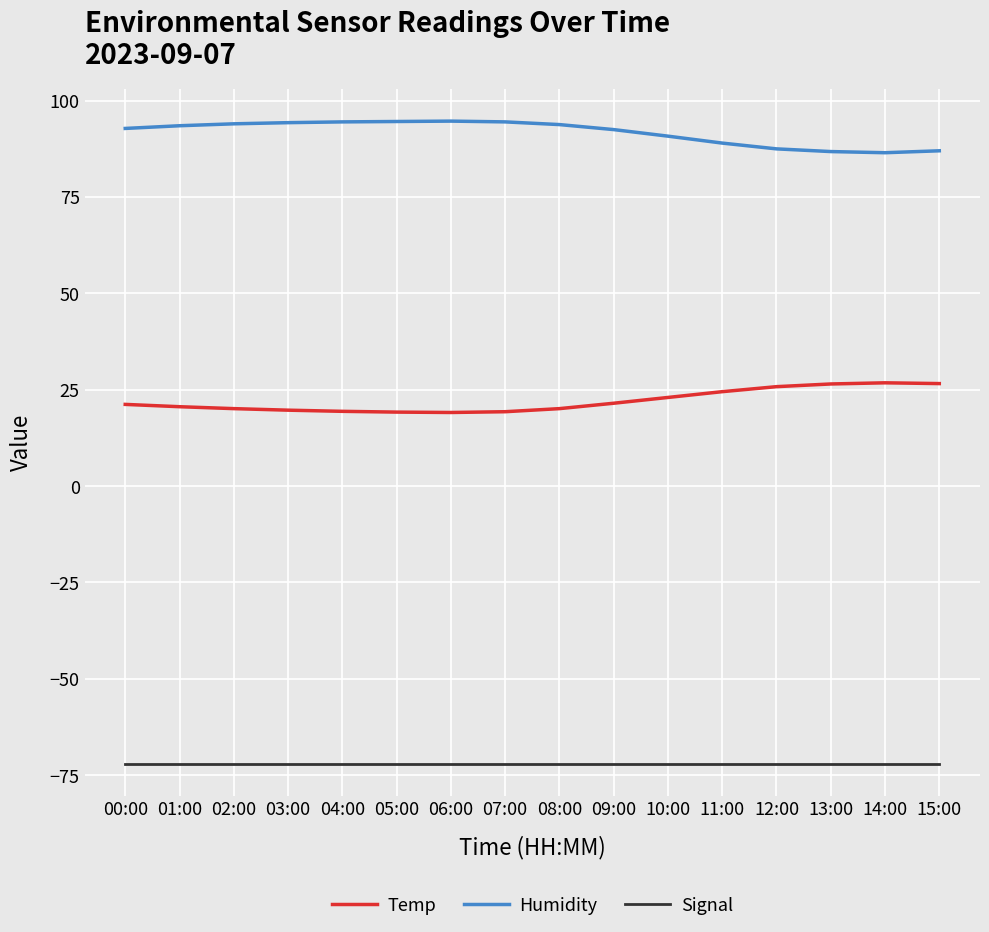

What is the minimum value for Temp?

19.1